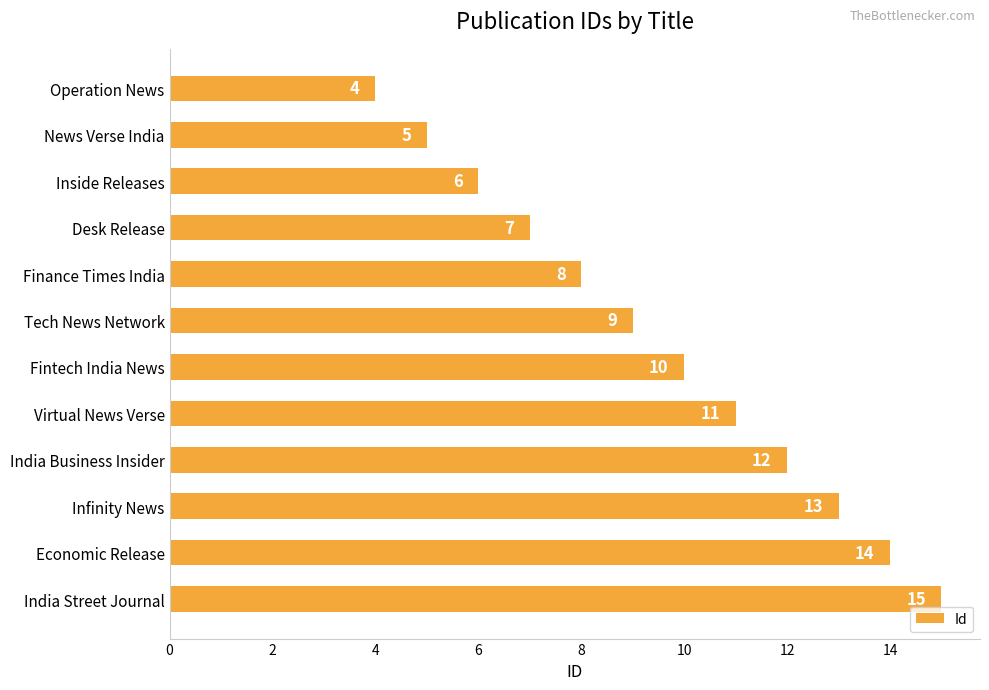

What is the greatest value displayed?

15